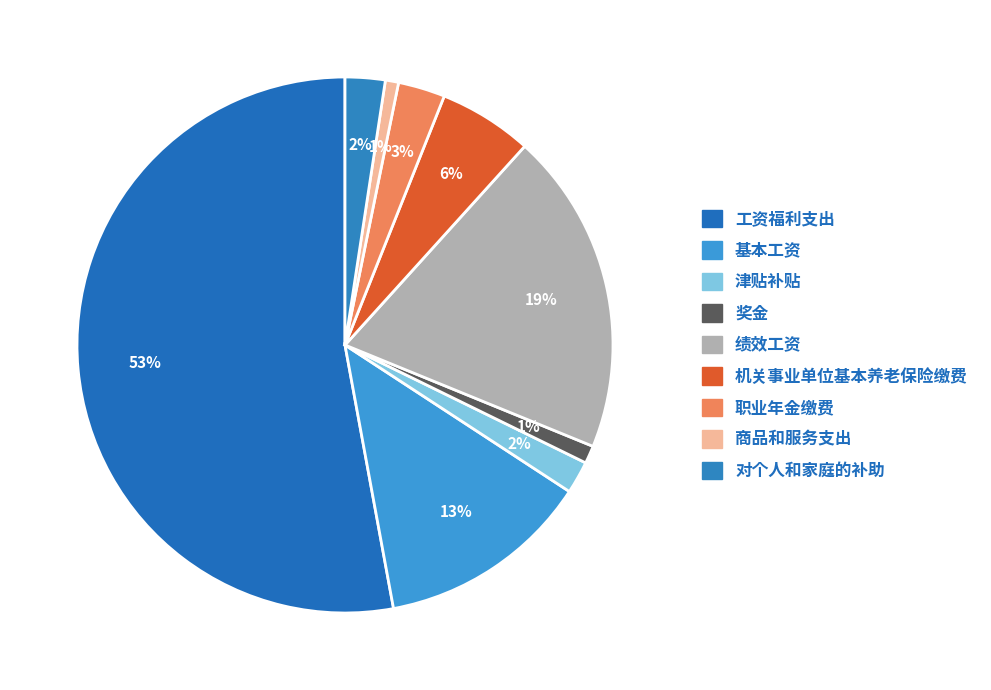

What is the total percentage of 机关事业单位基本养老保险缴费 and 奖金?

6.7%